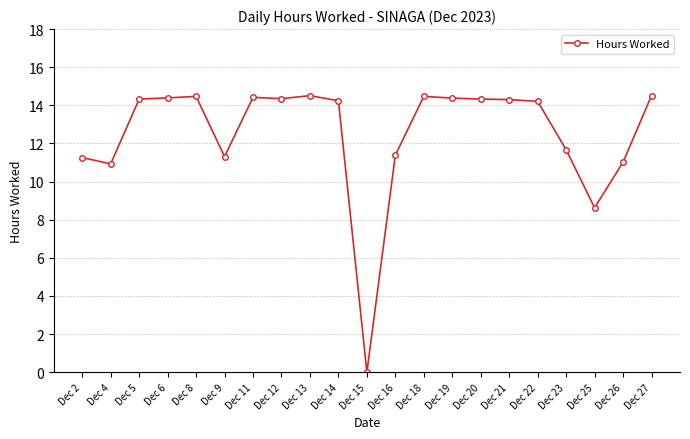

Which label corresponds to the smallest value in the chart?

Dec 15